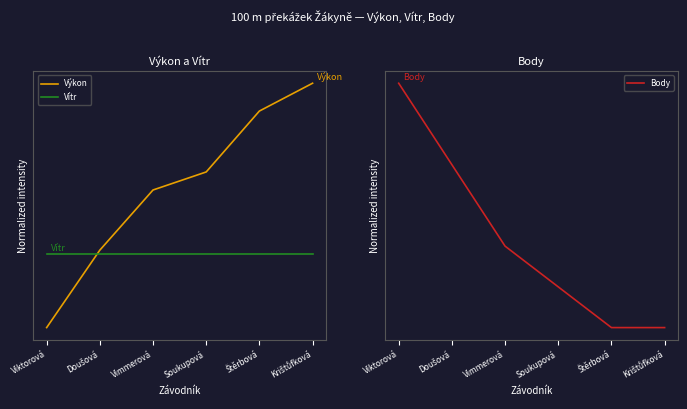

What are all the series names shown in the legend?

Výkon, Vítr, Body